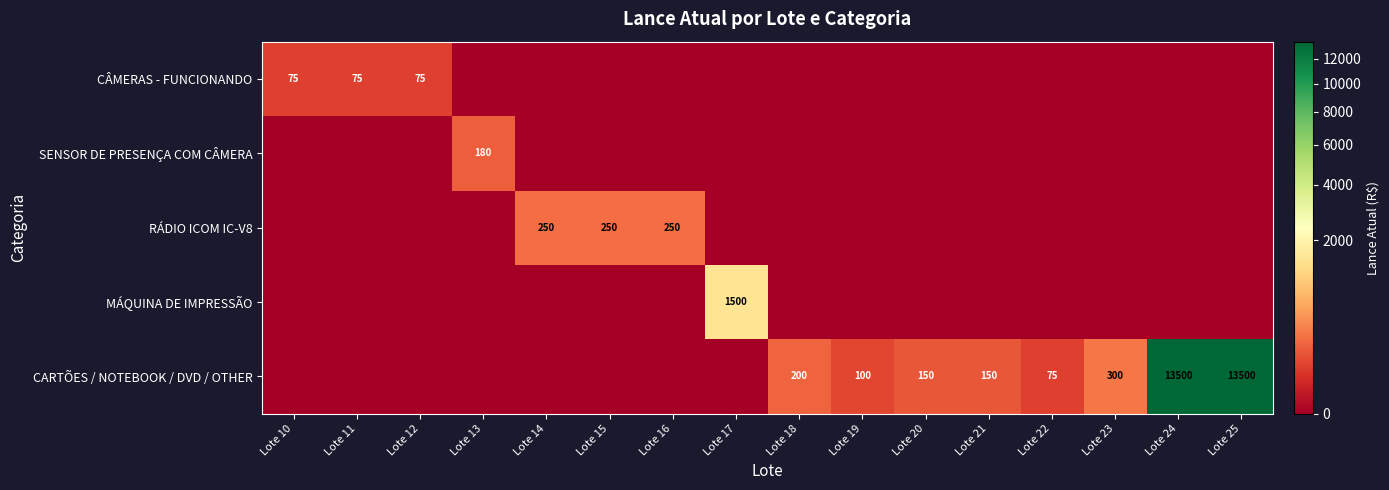

The CARTÕES / NOTEBOOK / DVD / OTHER series shows 212 at Lote 21. True or false?

False